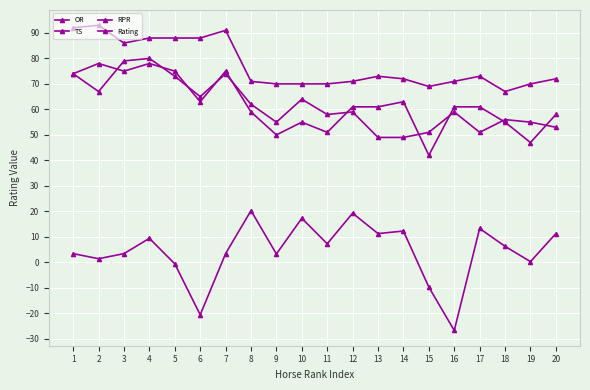

At which label is TS closest to 60?

8